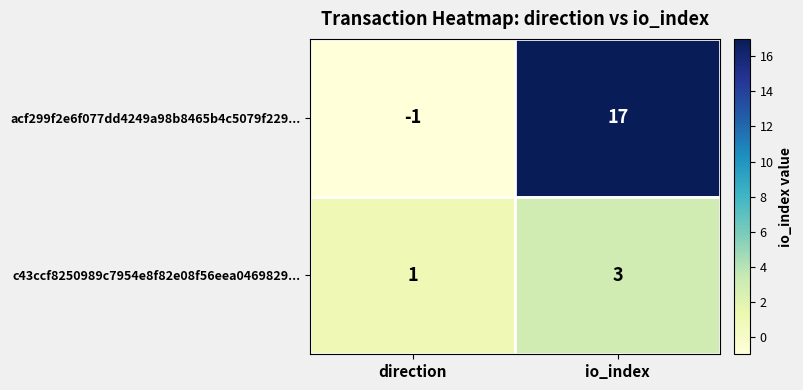

At which label does c43ccf8250989c7954e8f82e08f56eea0469829... reach its minimum?

direction